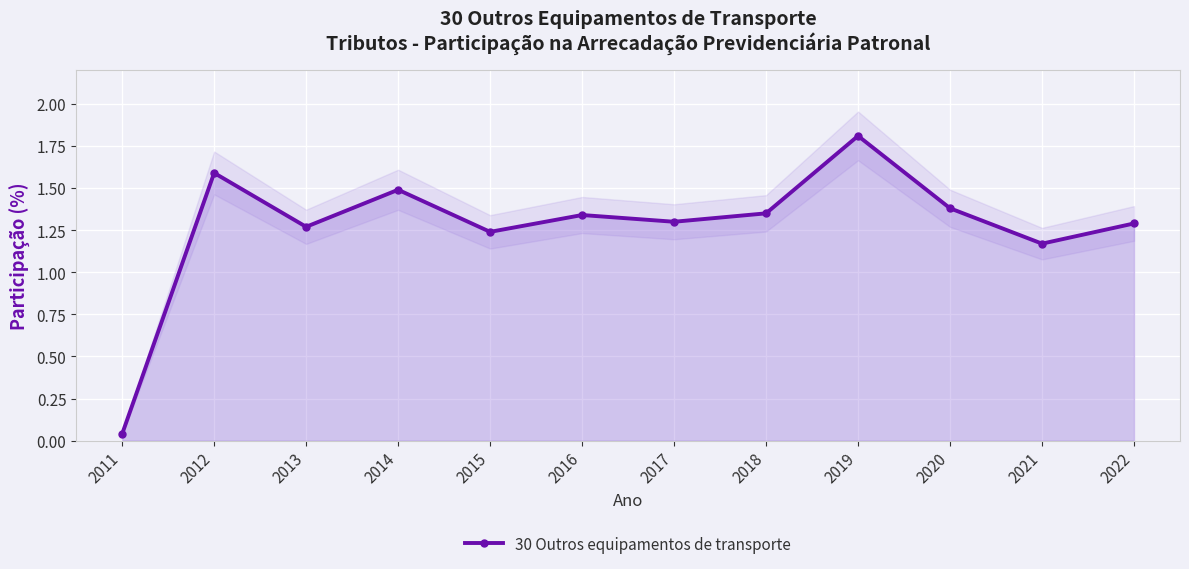

List the labels in order of value, largest first.

2019, 2012, 2014, 2020, 2018, 2016, 2017, 2022, 2013, 2015, 2021, 2011